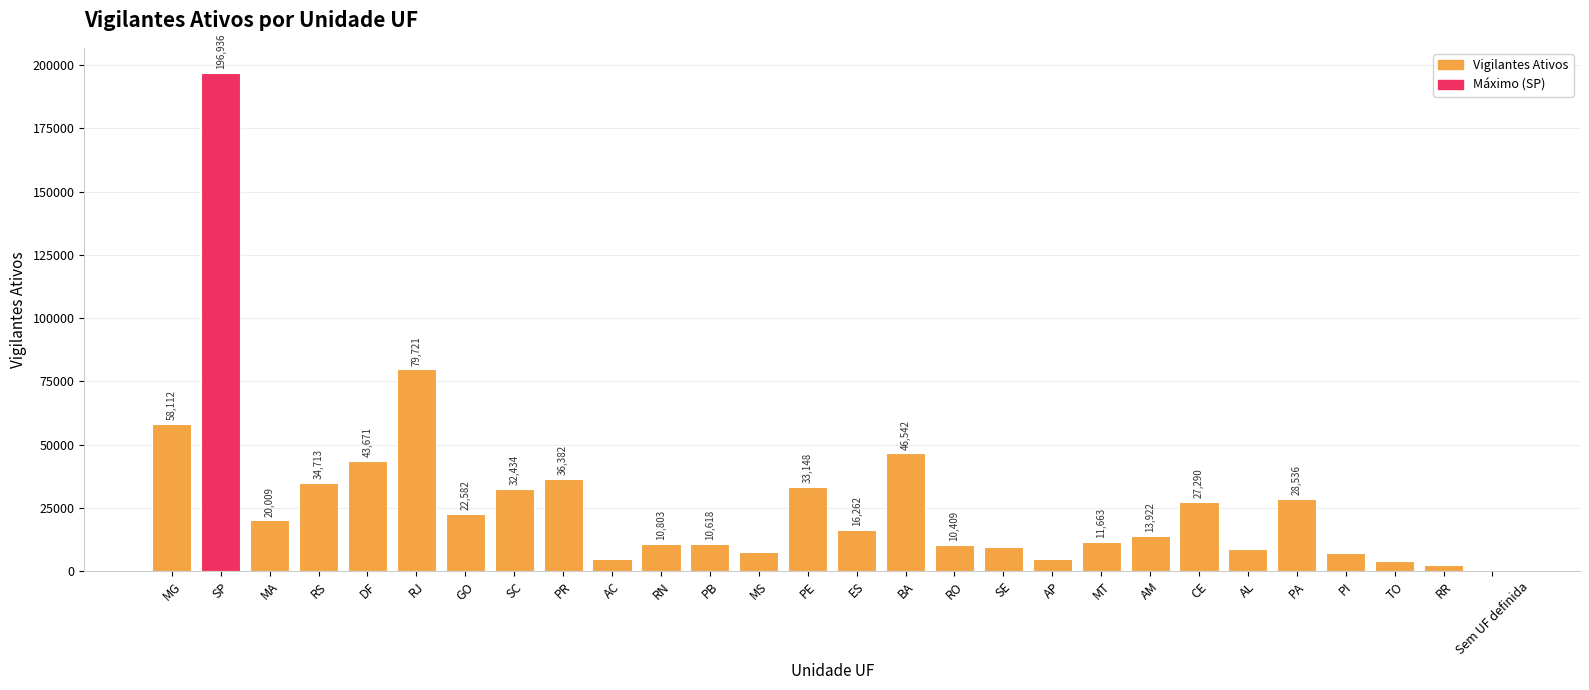

Reading left to right, transcribe all the data shown in this chart.

58112	196936	20009	34713	43671	79721	22582	32434	36382	4656	10803	10618	7611	33148	16262	46542	10409	9664	4593	11663	13922	27290	8550	28536	7168	4002	2292	30